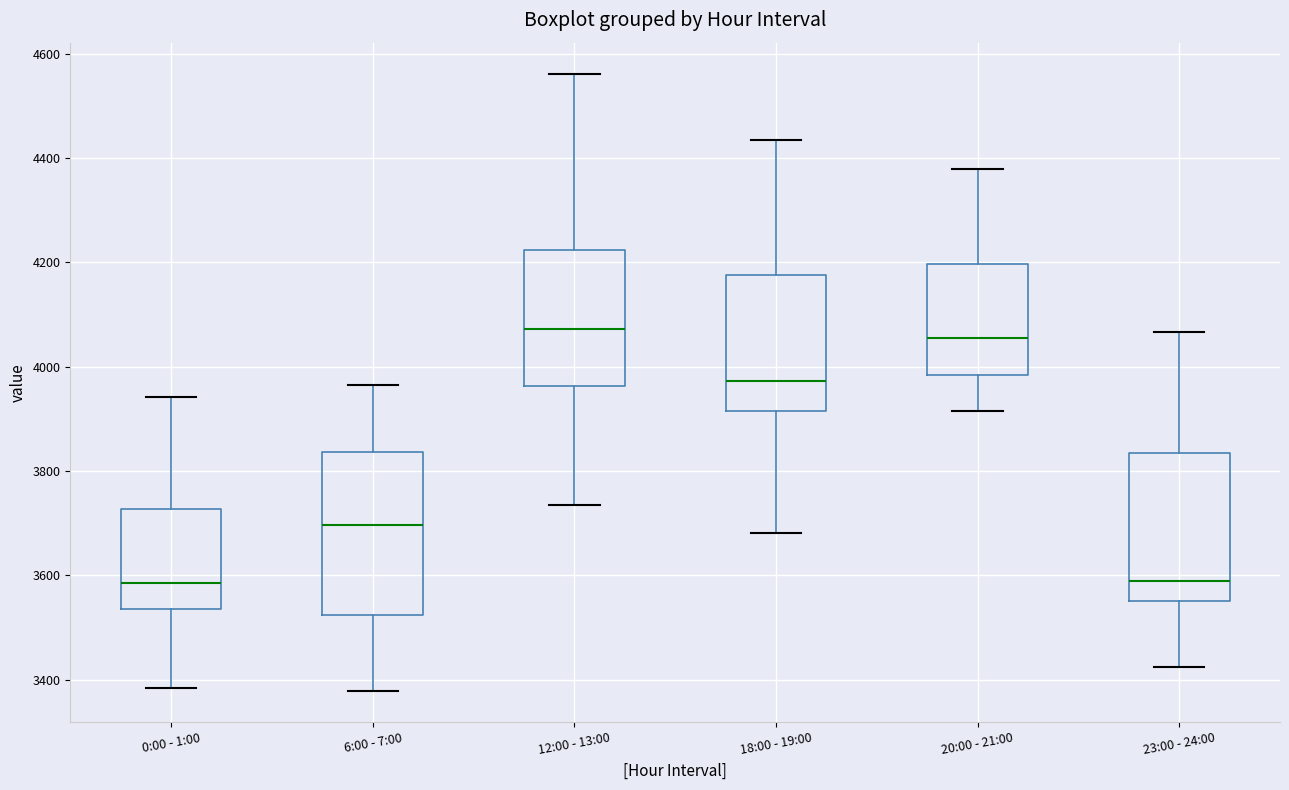

Reading left to right, transcribe this box plot: for each box, give where its median line is, the range the box spans, and where its two whiskers end, as read against the y-axis. The values are not printed on the chart, so give them approximately, as read against the axis.

0:00 - 1:00: median 3580, box 3540 to 3720, whiskers 3380 to 3940
6:00 - 7:00: median 3700, box 3520 to 3840, whiskers 3380 to 3960
12:00 - 13:00: median 4080, box 3960 to 4220, whiskers 3740 to 4560
18:00 - 19:00: median 3980, box 3920 to 4180, whiskers 3680 to 4440
20:00 - 21:00: median 4060, box 3980 to 4200, whiskers 3920 to 4380
23:00 - 24:00: median 3580, box 3560 to 3840, whiskers 3420 to 4060